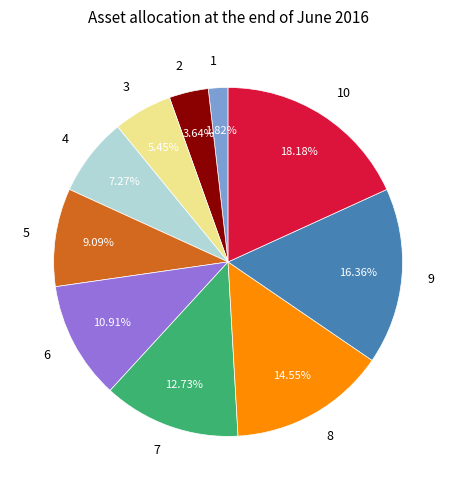

How much of the chart is everything except 9?

83.6%